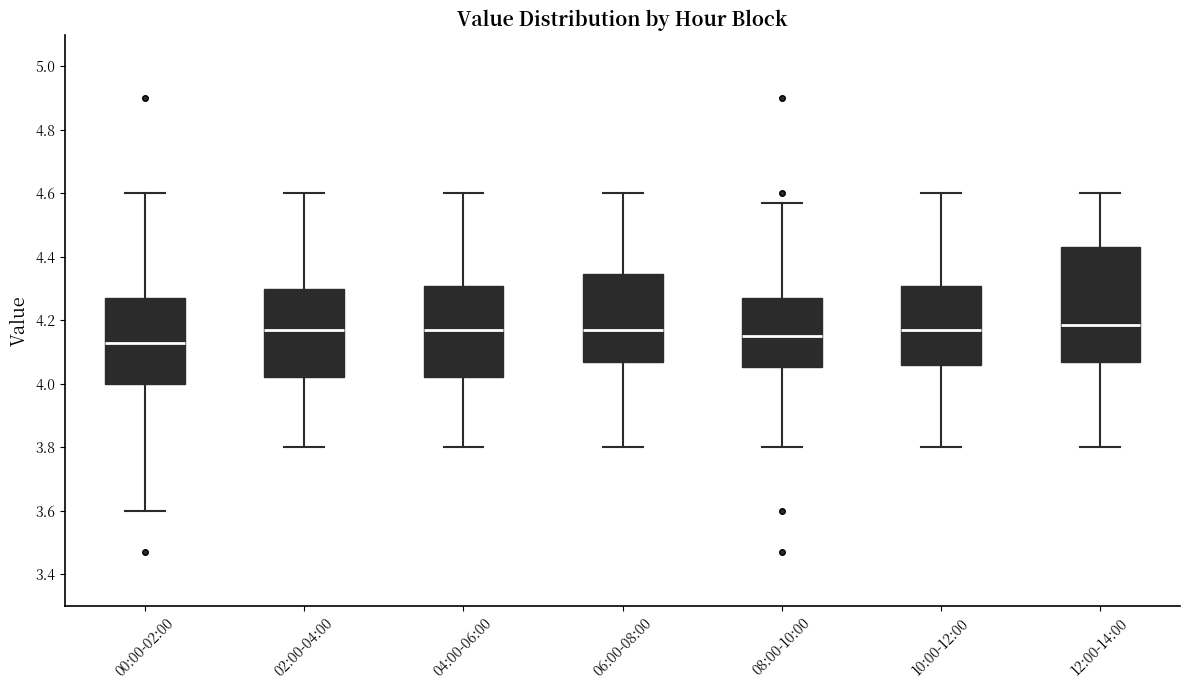

Reading left to right, read every box against the y-axis: the position of its median line, the range the box covers, and the ends of its whiskers. The values are not printed on the chart, so give them approximately, as read against the axis.

00:00-02:00: median 4.14, box 4.00 to 4.28, whiskers 3.60 to 4.60
02:00-04:00: median 4.18, box 4.02 to 4.30, whiskers 3.80 to 4.60
04:00-06:00: median 4.18, box 4.02 to 4.30, whiskers 3.80 to 4.60
06:00-08:00: median 4.18, box 4.08 to 4.34, whiskers 3.80 to 4.60
08:00-10:00: median 4.16, box 4.06 to 4.28, whiskers 3.80 to 4.58
10:00-12:00: median 4.18, box 4.06 to 4.30, whiskers 3.80 to 4.60
12:00-14:00: median 4.18, box 4.08 to 4.44, whiskers 3.80 to 4.60